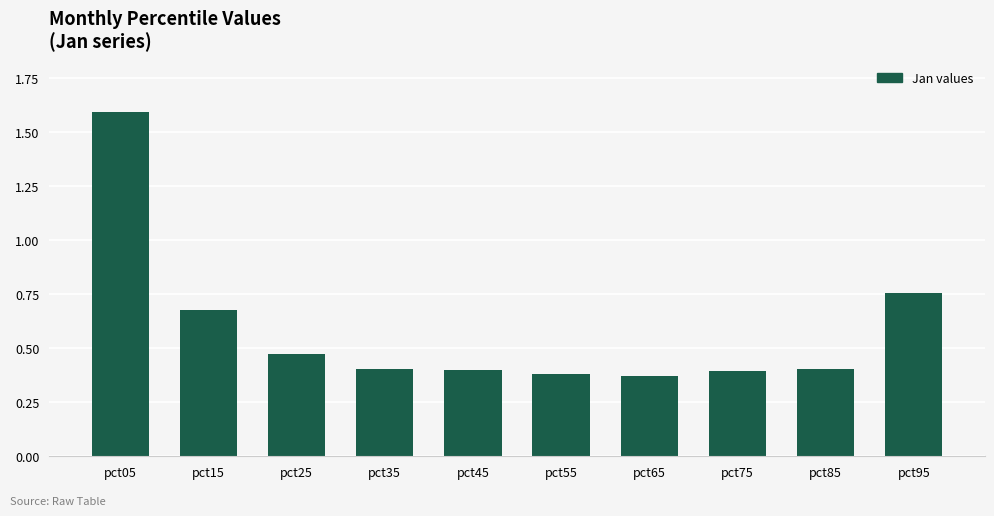

What is the maximum value shown in the chart?

1.6